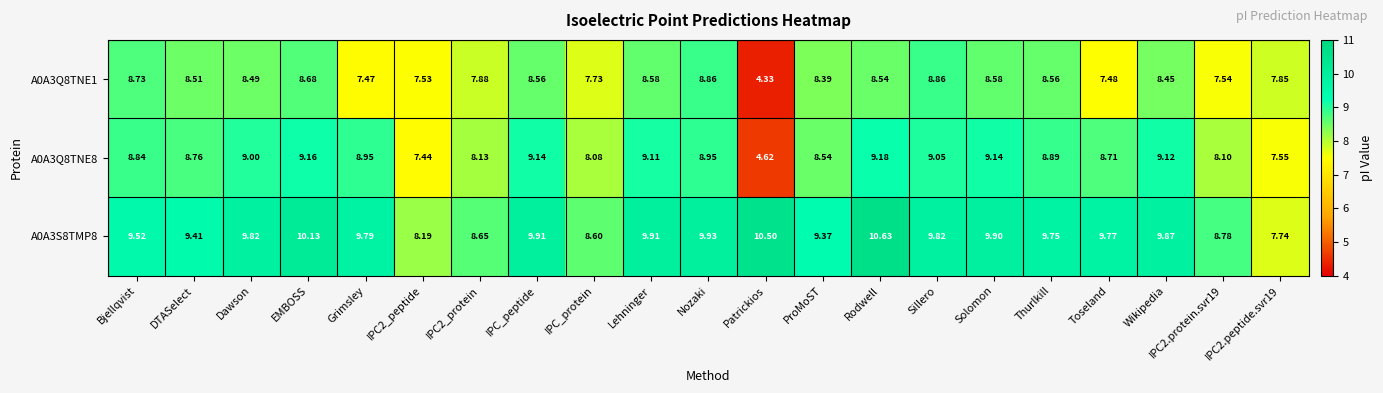

At which label does A0A3Q8TNE1 reach its minimum?

Patrickios